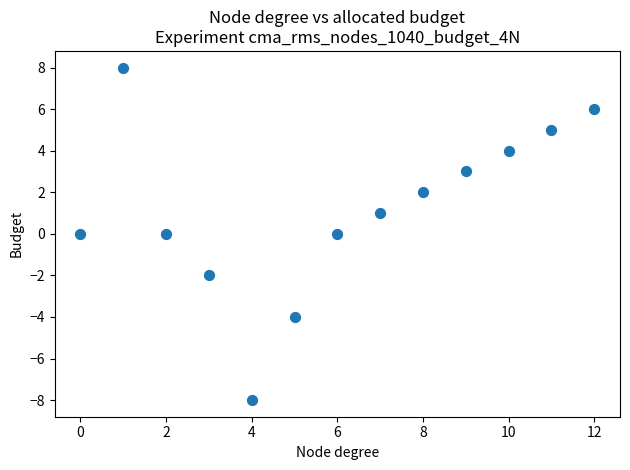

What is the range of X values (max minus min)?

12